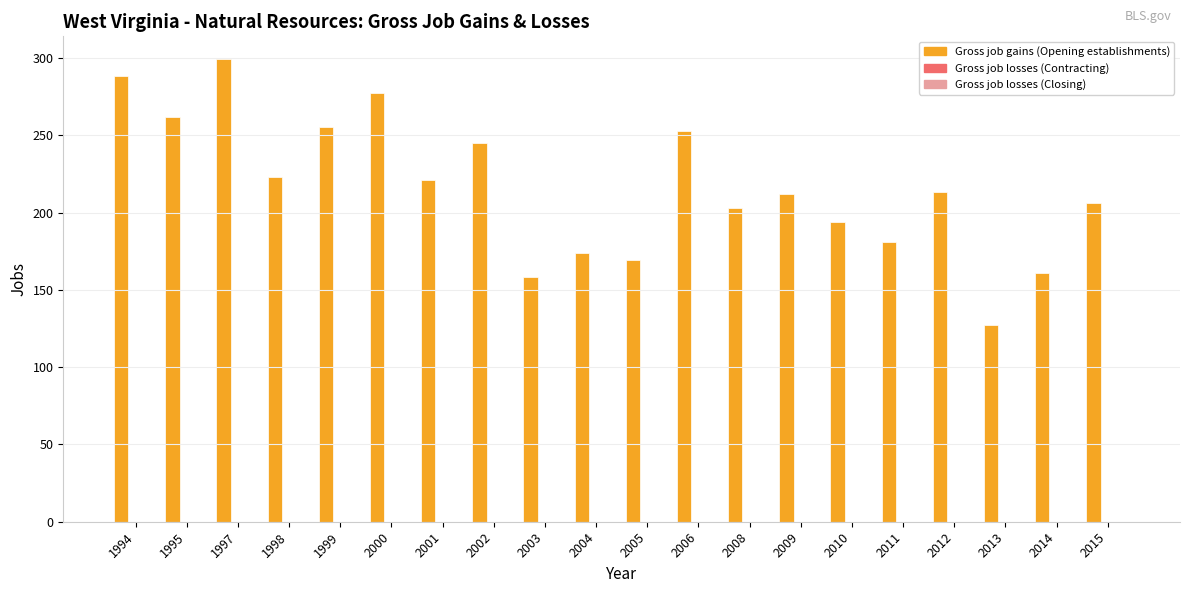

What is the average value?

216